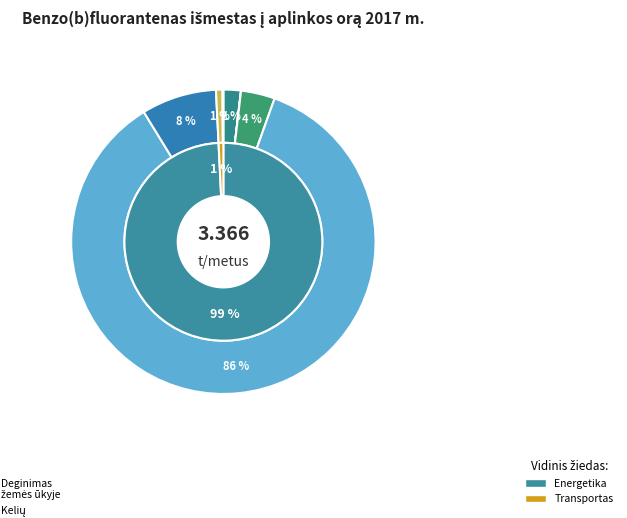

How many slices are in this pie chart?

7